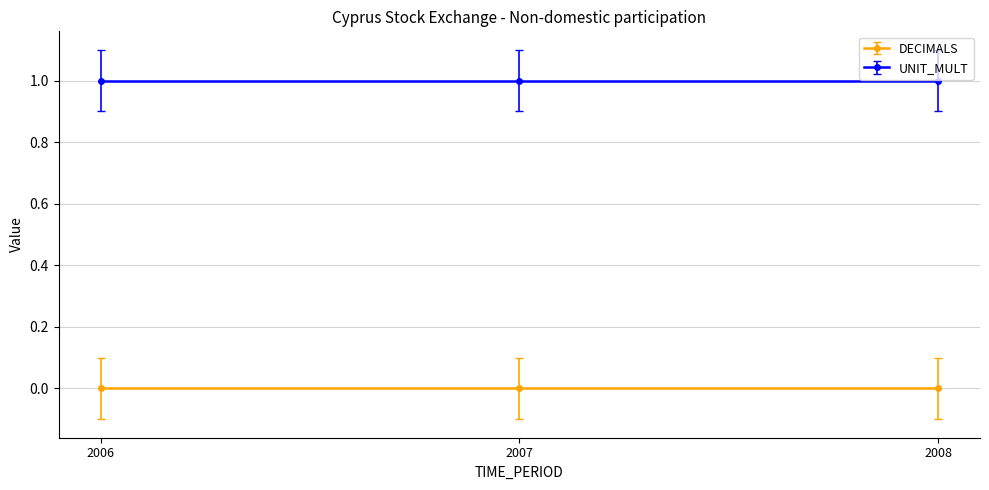

How many data points does each series have?

3